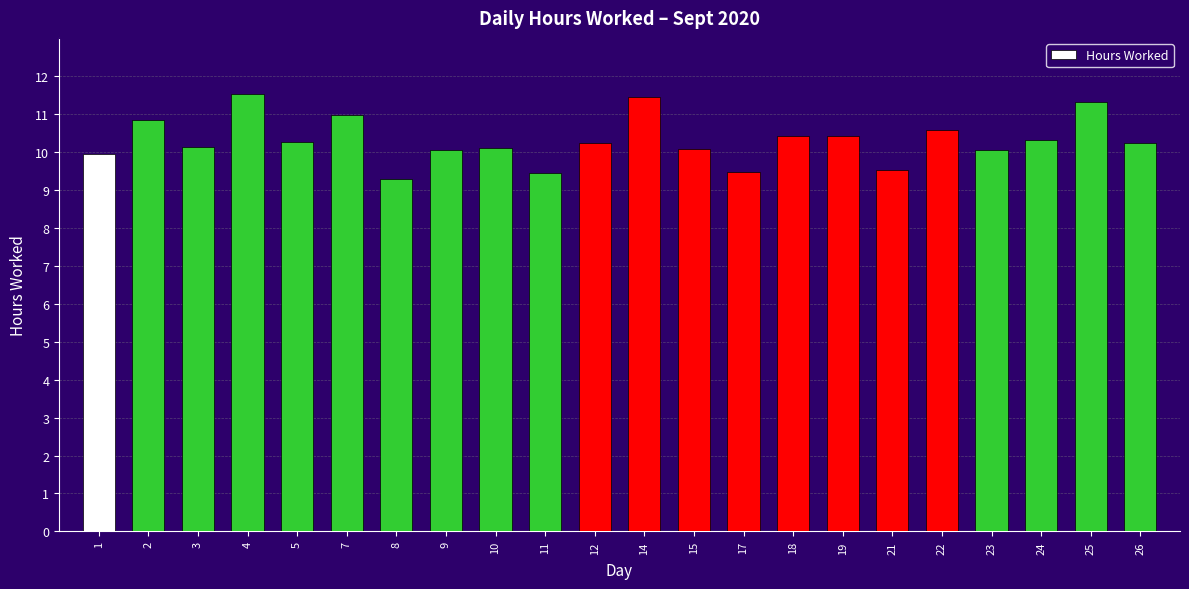

What is the sum of the values at 14 and 11?

20.9